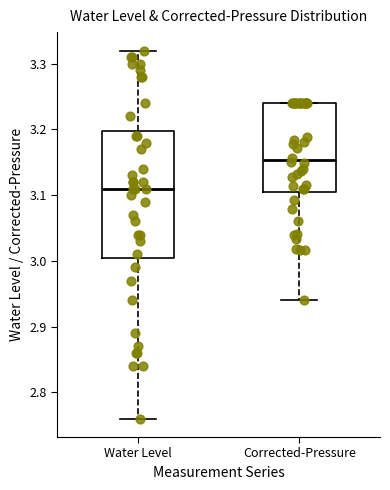

Reading left to right, transcribe this box plot: for each box, give where its median line is, the range the box spans, and where its two whiskers end, as read against the y-axis. The values are not printed on the chart, so give them approximately, as read against the axis.

Water Level: median 3.11, box 3.01 to 3.20, whiskers 2.76 to 3.32
Corrected-Pressure: median 3.15, box 3.10 to 3.24, whiskers 2.94 to 3.24